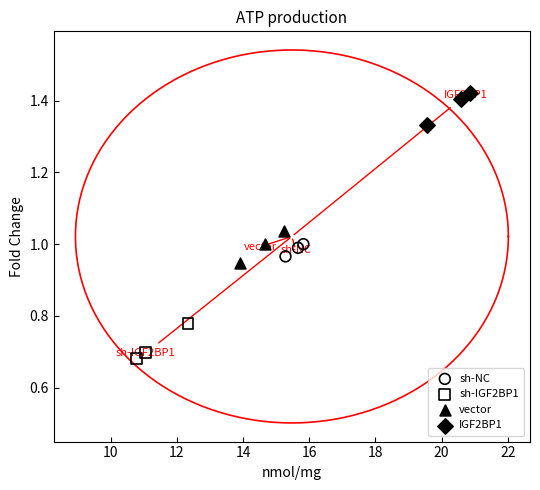

Which series reaches the minimum Y coordinate?

sh-IGF2BP1